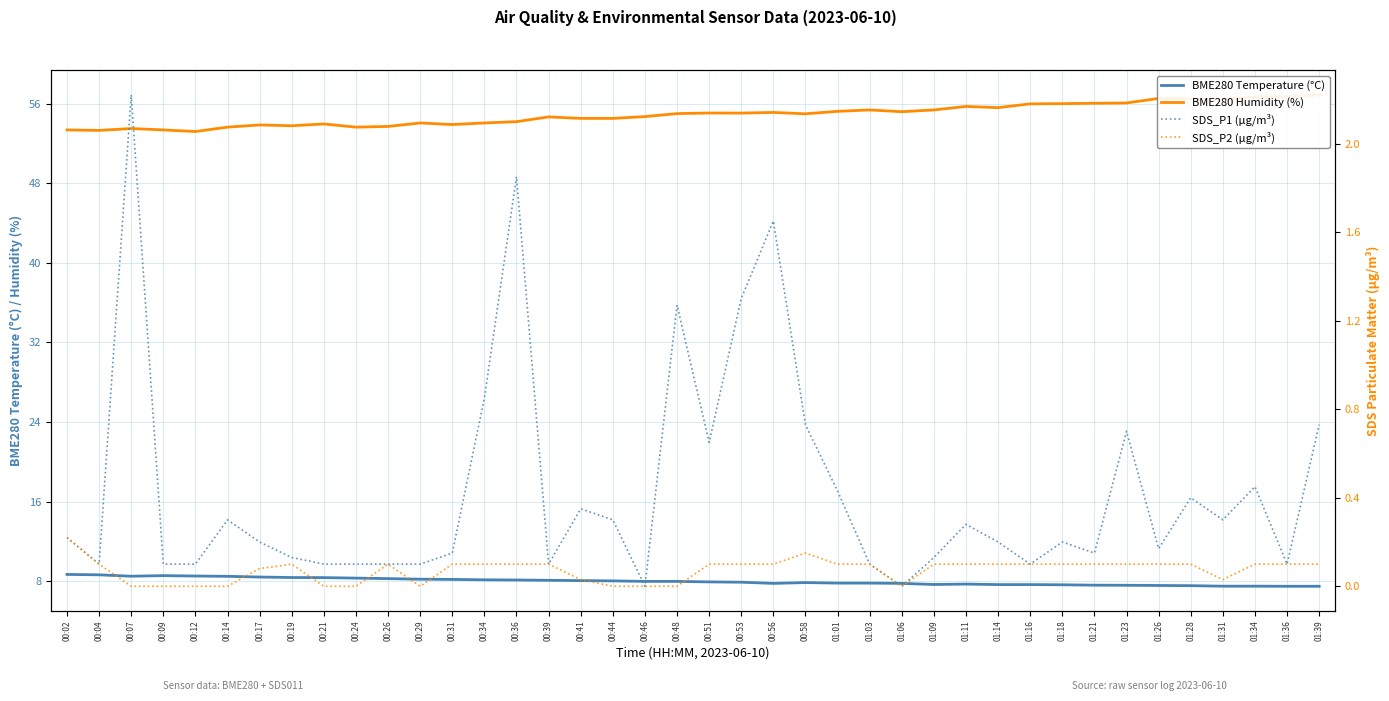

At how many categories does at least one series exceed 38?

40